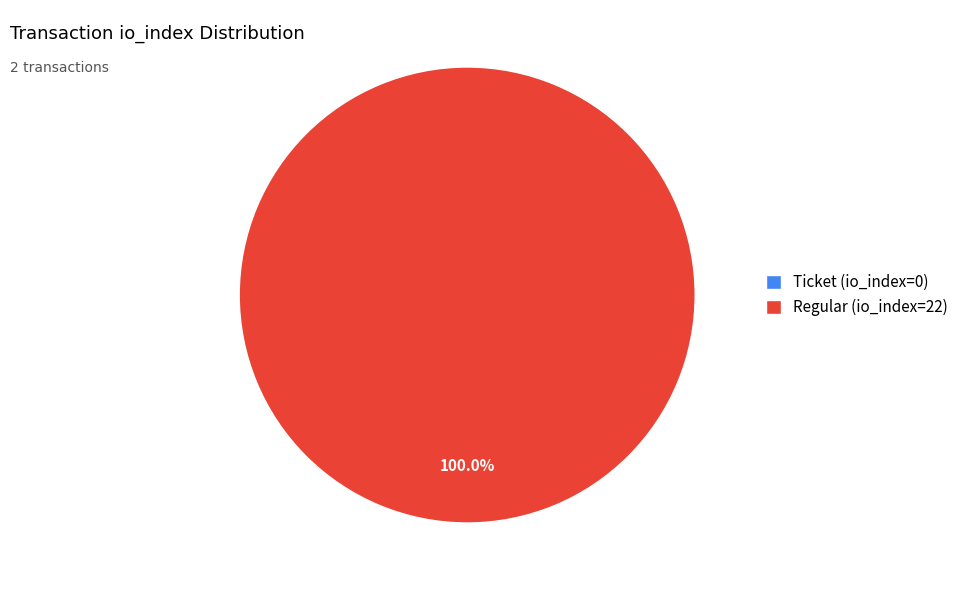

What is the total percentage of Ticket (io_index=0) and Regular (io_index=22)?

100.0%